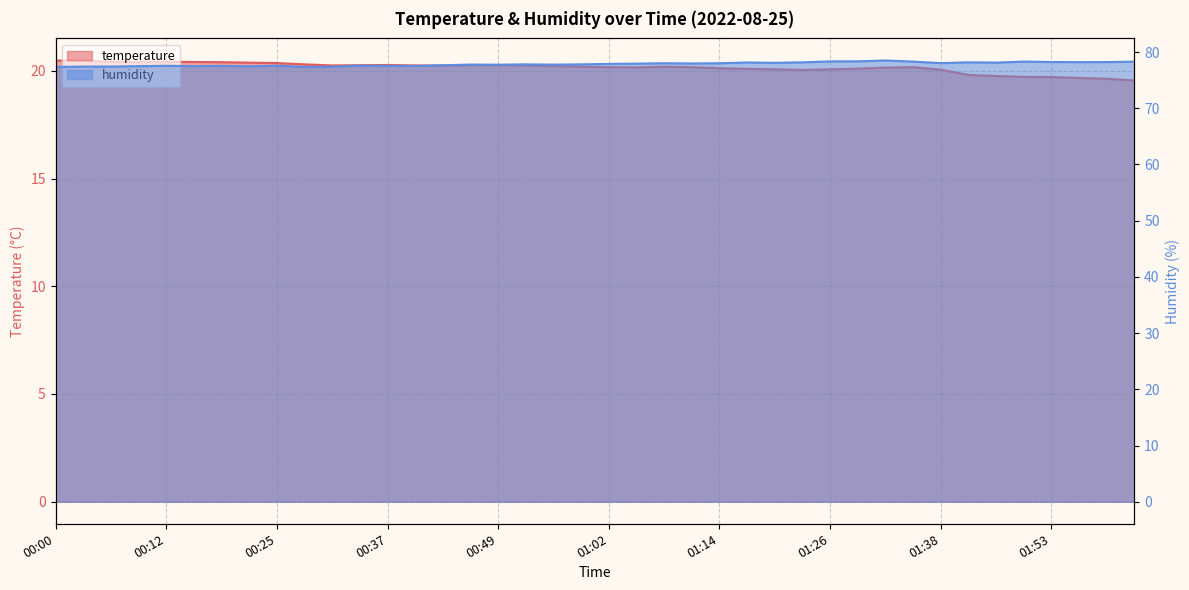

At which label does temperature first exceed 20?

00:00